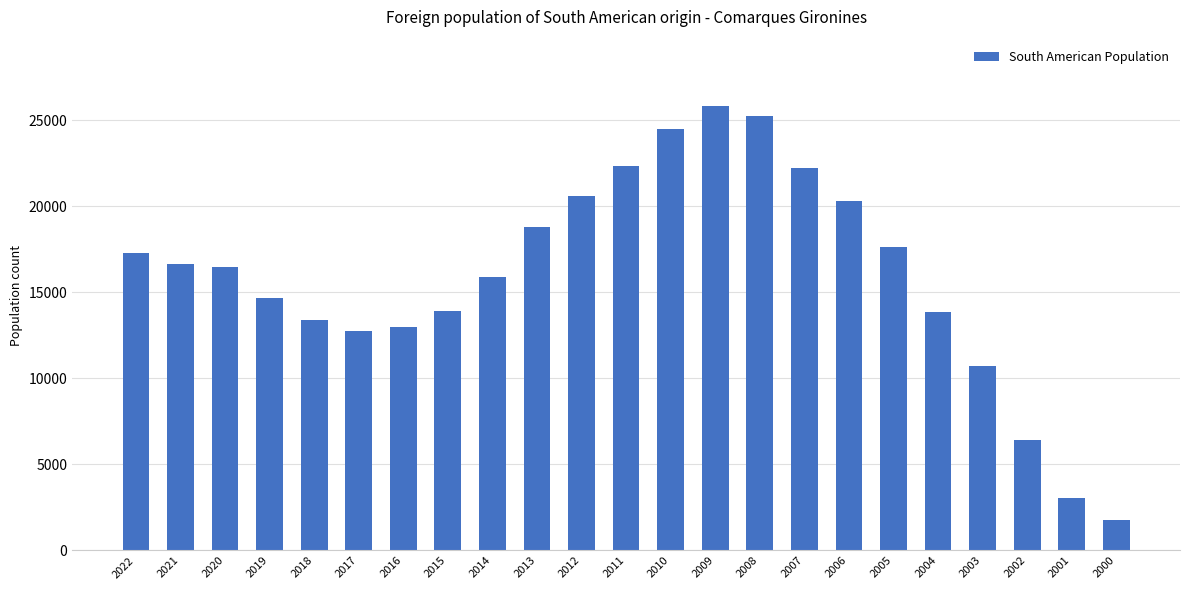

What is the sum of the values at 2003 and 2009?

36526